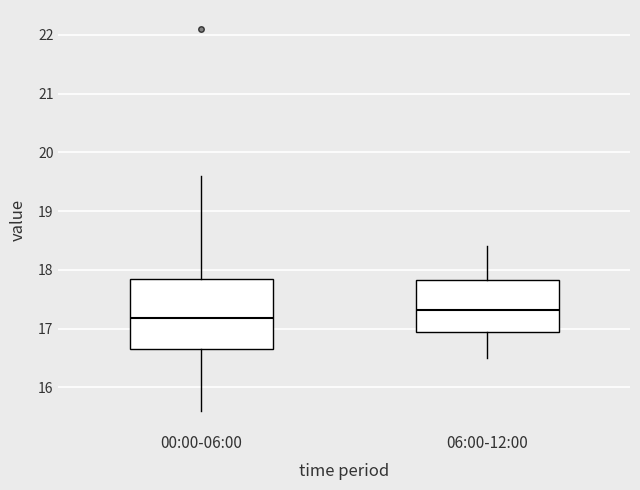

Which box's median line is the lowest?

00:00-06:00